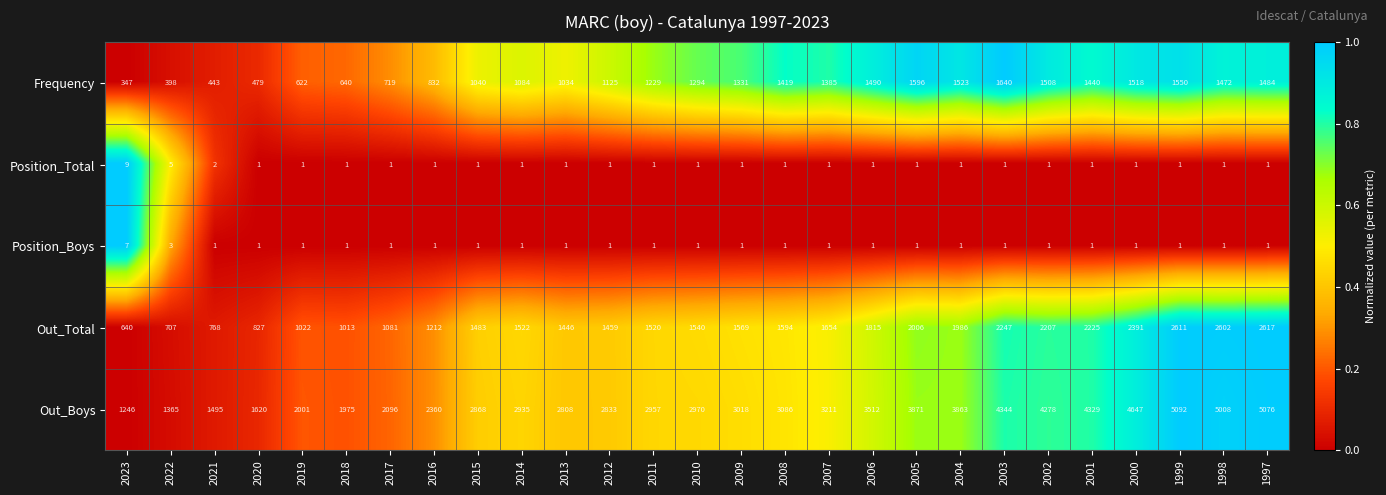

True or false: Position_Total has a value of 0 at 2003.

False